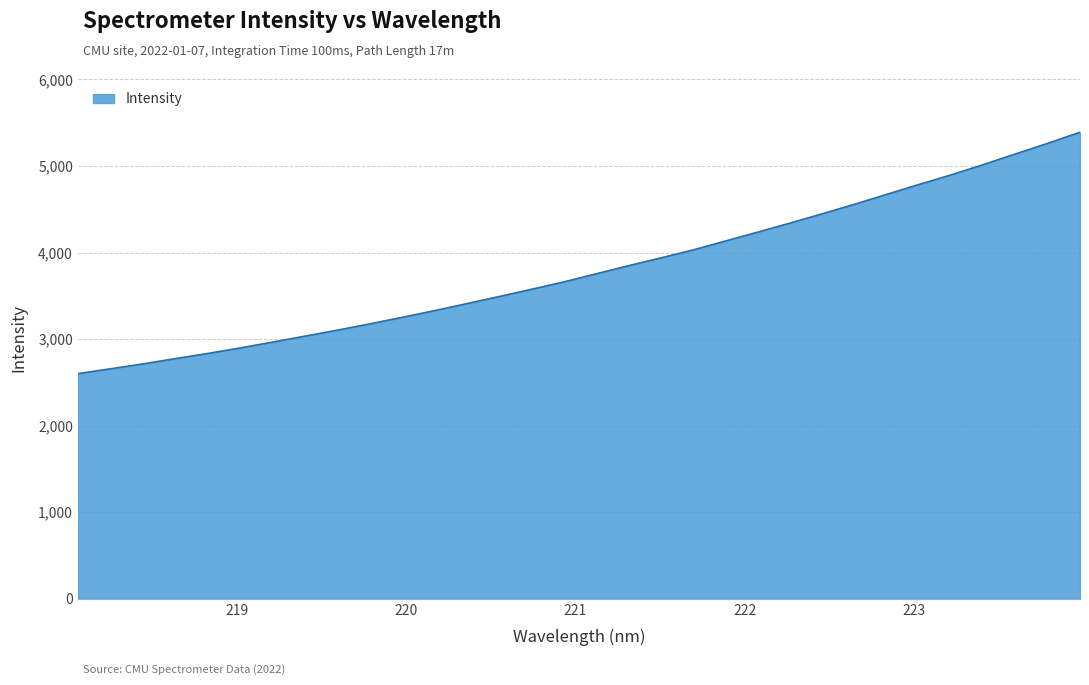

What is the difference between the maximum and minimum values?

2788.7